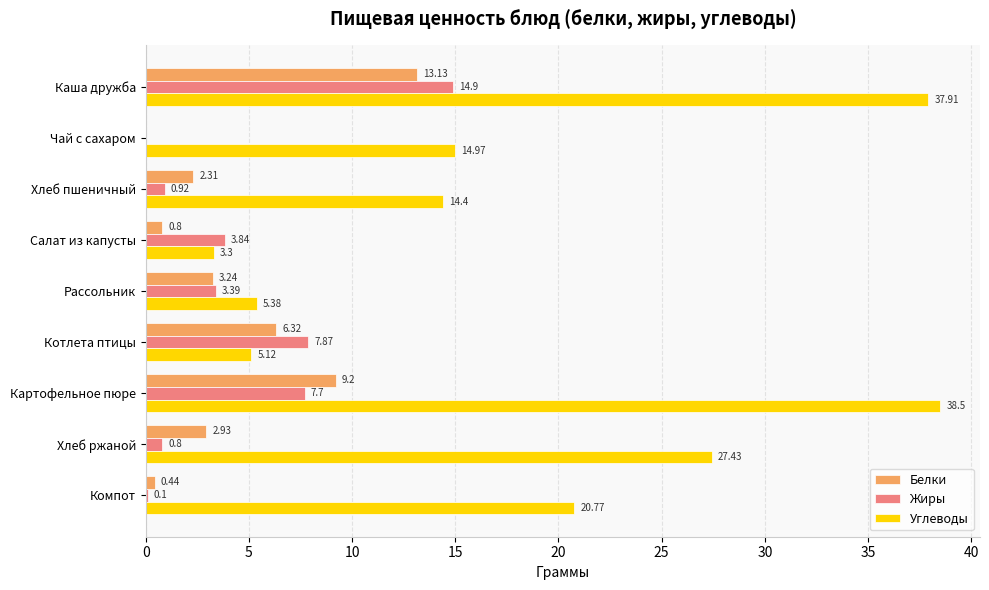

What is the sum of all Жиры values?

39.5